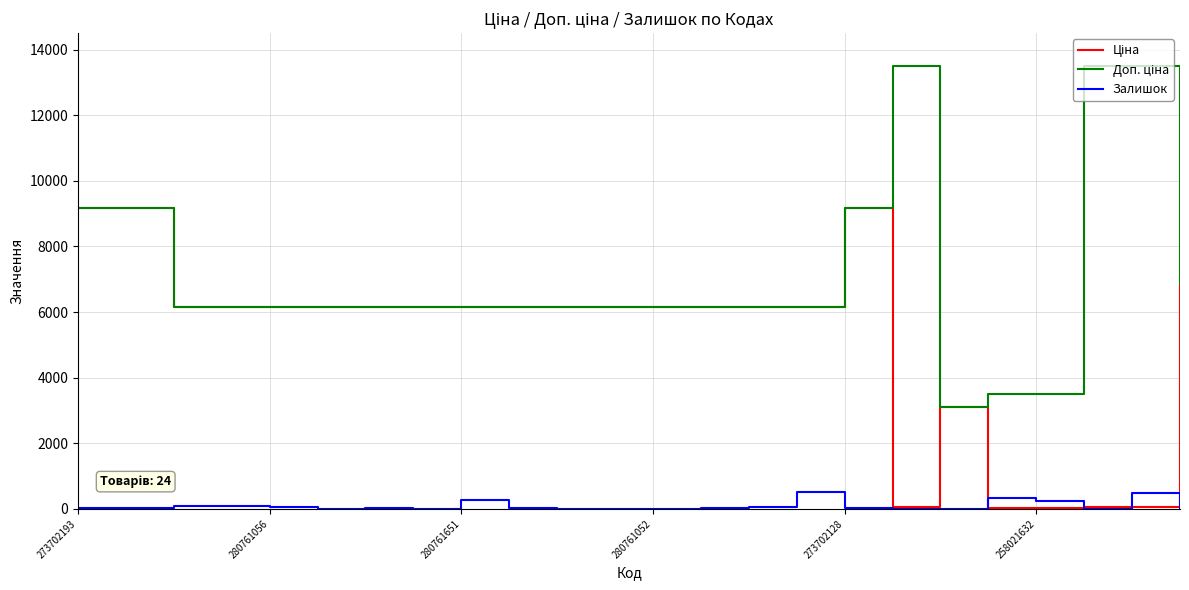

How many intersections are there between Ціна and Залишок?

4